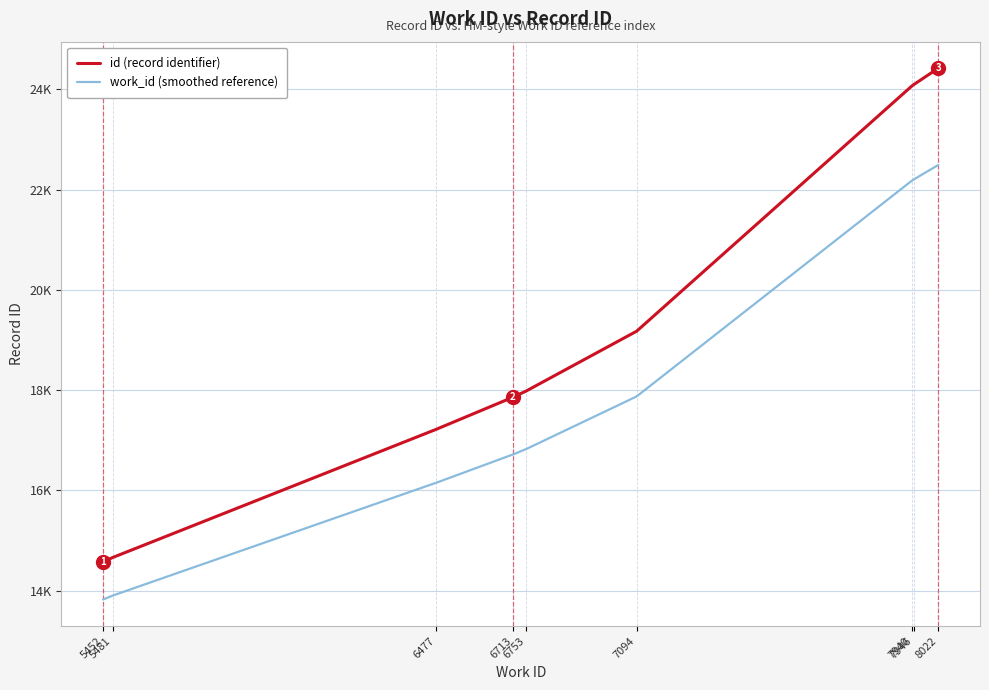

What is the difference between the maximum and minimum values?

9849